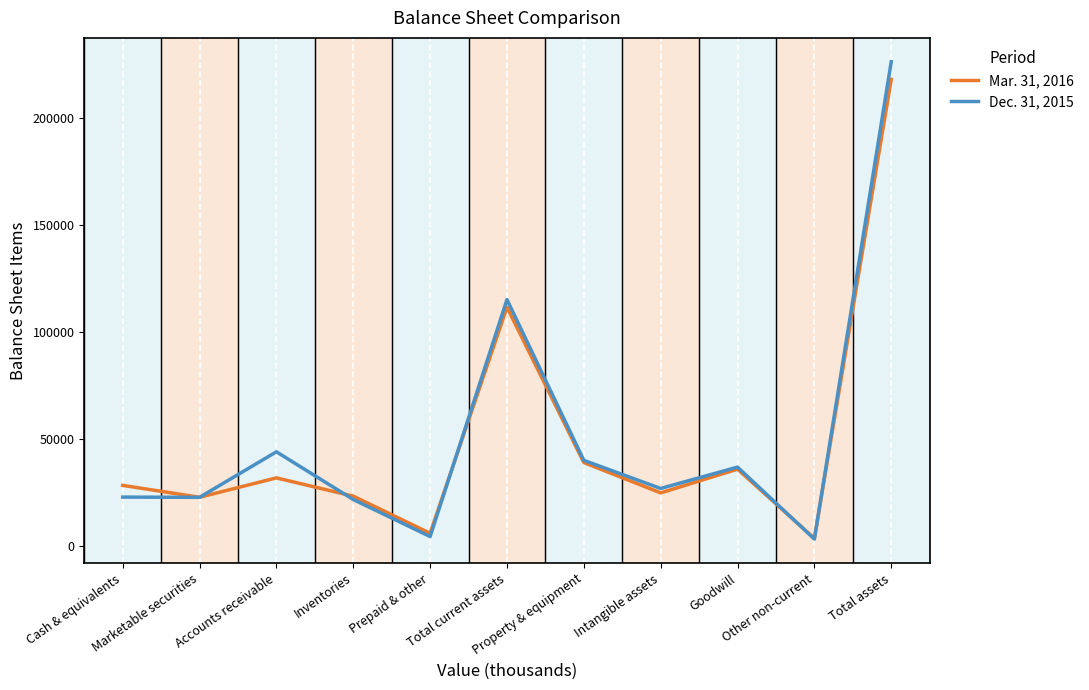

What is the maximum value shown in the chart?

226277